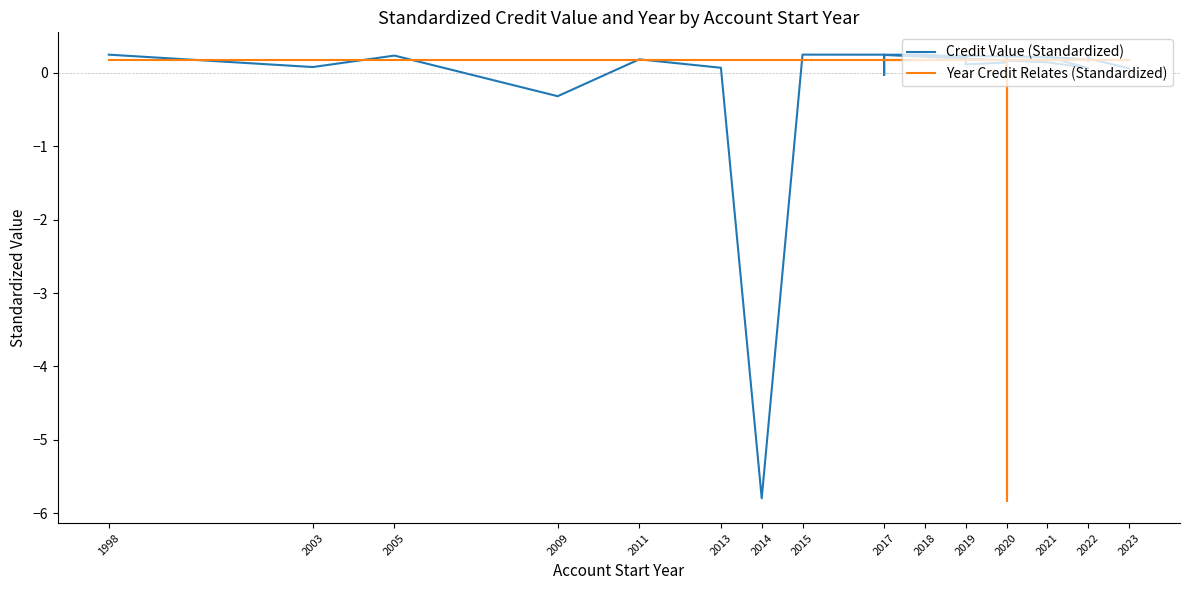

Count the number of data series in this chart.

2